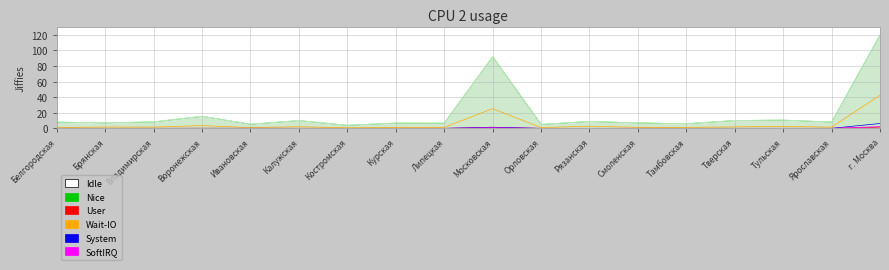

What is the sum of all Wait-IO (залог прав, руб) values?

94.1